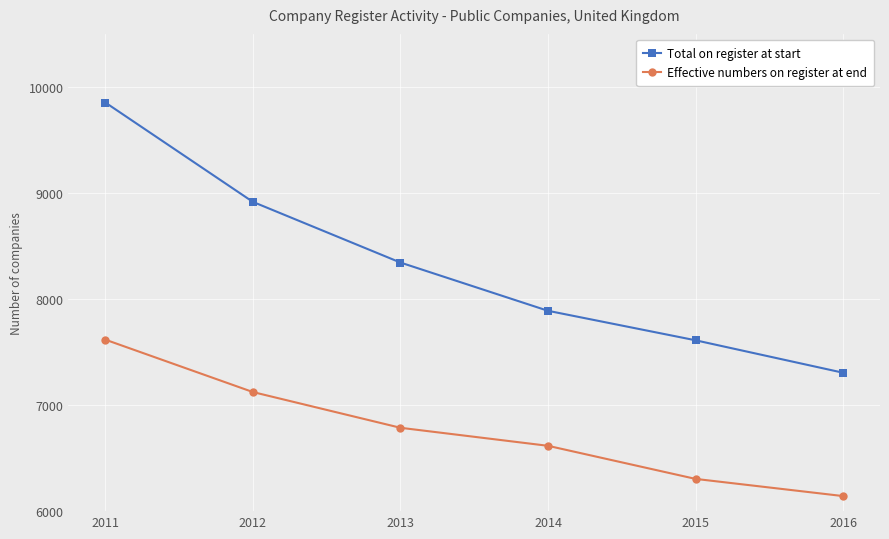

Which label corresponds to the largest value in the chart?

2011